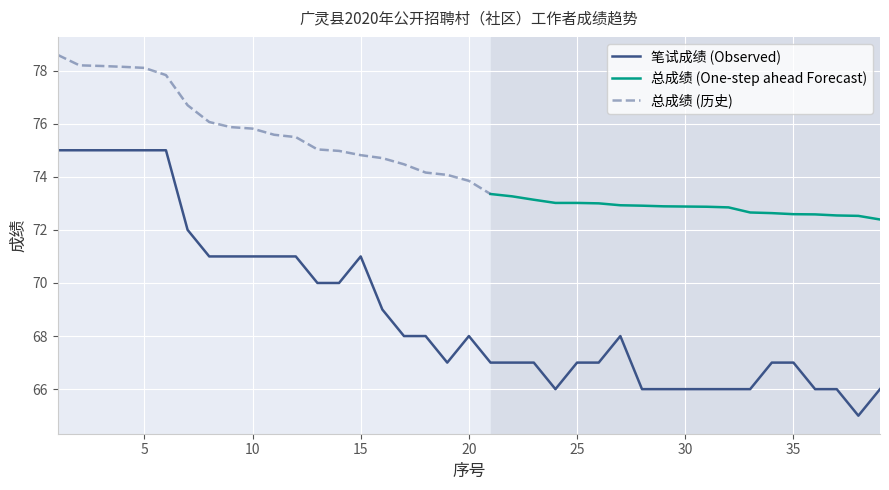

Does the chart display data point markers on the line(s)?

No